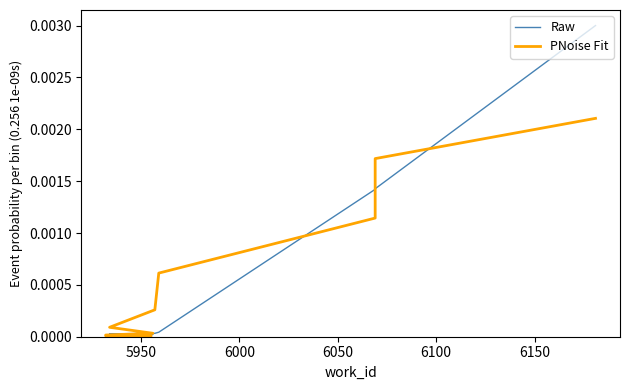

How many positive values does the Raw series have?

9